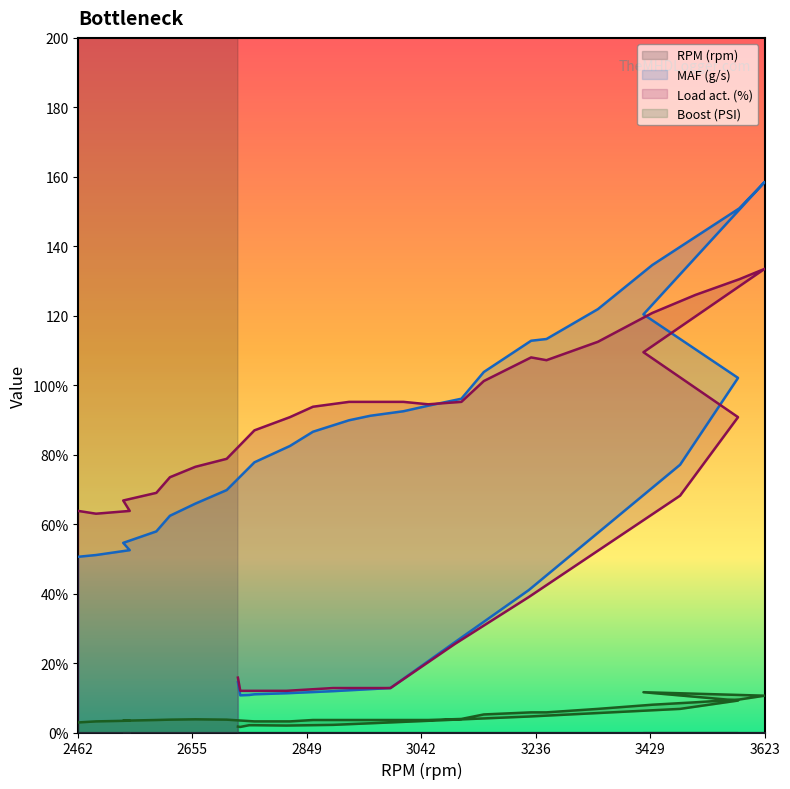

What is the greatest value displayed?

3623.0